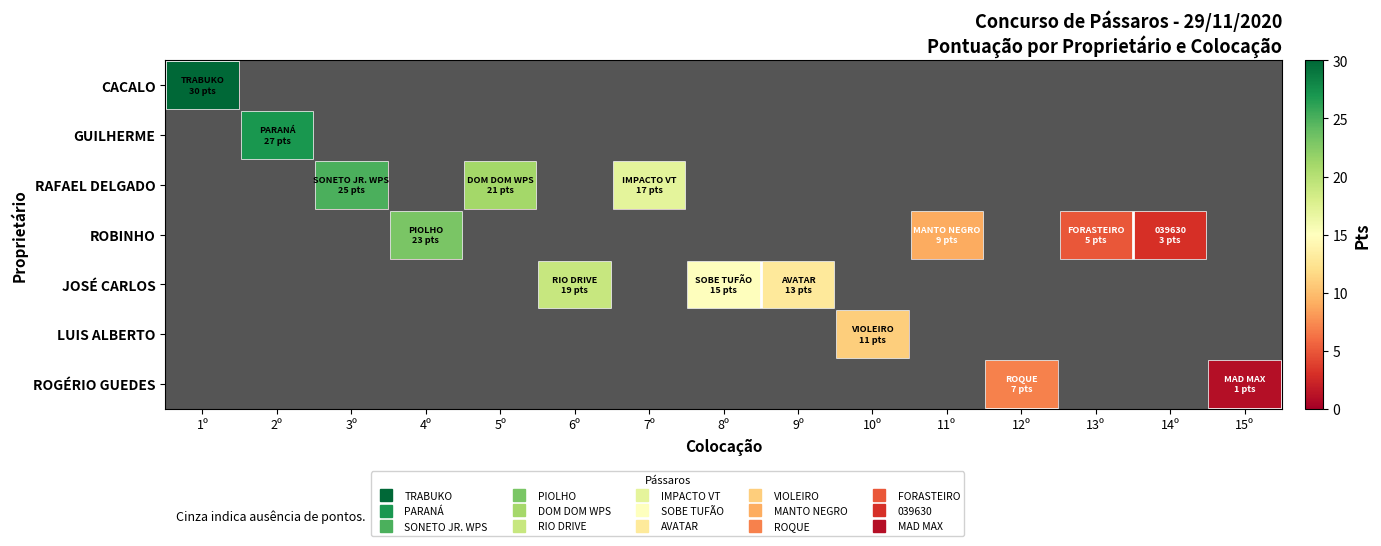

Between 5º and 9º, which series saw the biggest shift?

RAFAEL DELGADO